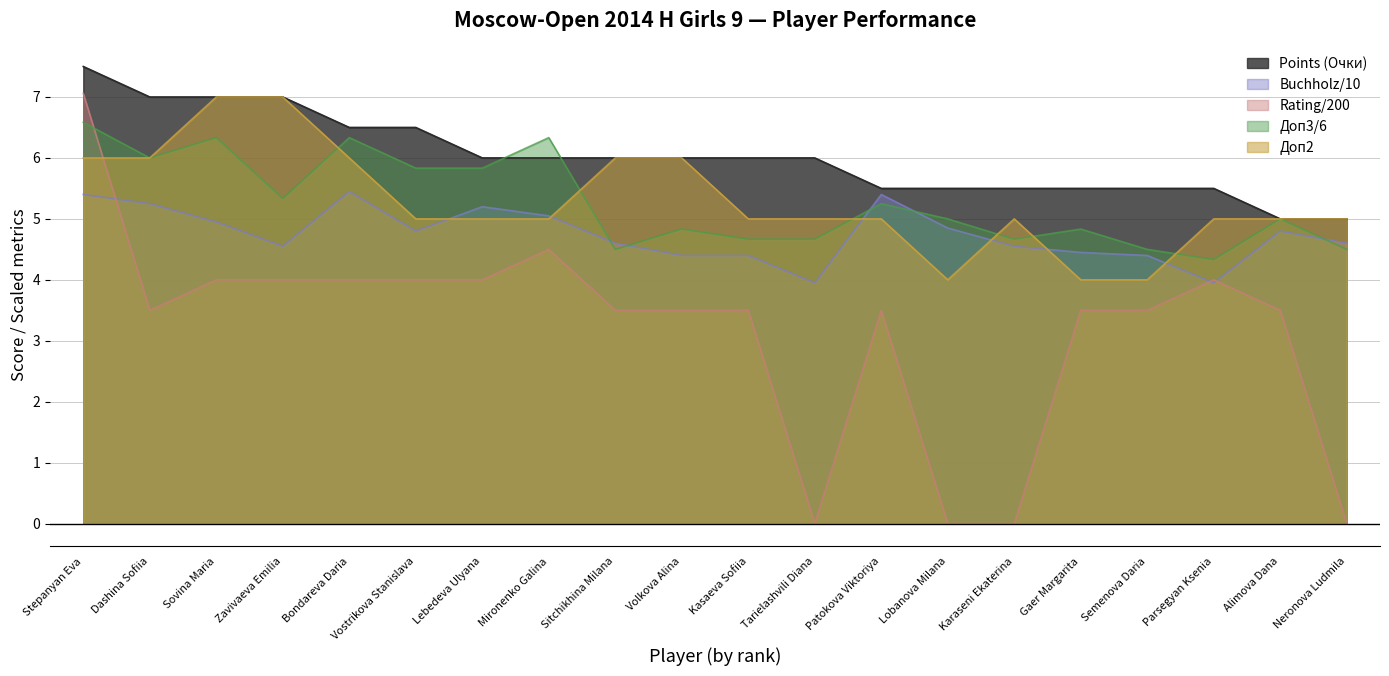

Reading left to right, list all the values displayed in this chart.

Points (Очки): Stepanyan Eva=7.5	Dashina Sofiia=7.0	Sovina Maria=7.0	Zavivaeva Emilia=7.0	Bondareva Daria=6.5	Vostrikova Stanislava=6.5	Lebedeva Ulyana=6.0	Mironenko Galina=6.0	Sitchikhina Milana=6.0	Volkova Alina=6.0	Kasaeva Sofiia=6.0	Tarielashvili Diana=6.0	Patokova Viktoriya=5.5	Lobanova Milana=5.5	Karaseni Ekaterina=5.5	Gaer Margarita=5.5	Semenova Daria=5.5	Parsegyan Ksenia=5.5	Alimova Dana=5.0	Neronova Ludmila=5.0
Buchholz (Доп1): Stepanyan Eva=5.4	Dashina Sofiia=5.2	Sovina Maria=5.0	Zavivaeva Emilia=4.5	Bondareva Daria=5.5	Vostrikova Stanislava=4.8	Lebedeva Ulyana=5.2	Mironenko Galina=5.0	Sitchikhina Milana=4.6	Volkova Alina=4.4	Kasaeva Sofiia=4.4	Tarielashvili Diana=4.0	Patokova Viktoriya=5.4	Lobanova Milana=4.8	Karaseni Ekaterina=4.5	Gaer Margarita=4.5	Semenova Daria=4.4	Parsegyan Ksenia=4.0	Alimova Dana=4.8	Neronova Ludmila=4.6
Rating (Рейт.): Stepanyan Eva=7.1	Dashina Sofiia=3.5	Sovina Maria=4.0	Zavivaeva Emilia=4.0	Bondareva Daria=4.0	Vostrikova Stanislava=4.0	Lebedeva Ulyana=4.0	Mironenko Galina=4.5	Sitchikhina Milana=3.5	Volkova Alina=3.5	Kasaeva Sofiia=3.5	Tarielashvili Diana=0.0	Patokova Viktoriya=3.5	Lobanova Milana=0.0	Karaseni Ekaterina=0.0	Gaer Margarita=3.5	Semenova Daria=3.5	Parsegyan Ksenia=4.0	Alimova Dana=3.5	Neronova Ludmila=0.0
Доп3: Stepanyan Eva=6.6	Dashina Sofiia=6.0	Sovina Maria=6.3	Zavivaeva Emilia=5.3	Bondareva Daria=6.3	Vostrikova Stanislava=5.8	Lebedeva Ulyana=5.8	Mironenko Galina=6.3	Sitchikhina Milana=4.5	Volkova Alina=4.8	Kasaeva Sofiia=4.7	Tarielashvili Diana=4.7	Patokova Viktoriya=5.2	Lobanova Milana=5.0	Karaseni Ekaterina=4.7	Gaer Margarita=4.8	Semenova Daria=4.5	Parsegyan Ksenia=4.3	Alimova Dana=5.0	Neronova Ludmila=4.5
Доп2: Stepanyan Eva=6.0	Dashina Sofiia=6.0	Sovina Maria=7.0	Zavivaeva Emilia=7.0	Bondareva Daria=6.0	Vostrikova Stanislava=5.0	Lebedeva Ulyana=5.0	Mironenko Galina=5.0	Sitchikhina Milana=6.0	Volkova Alina=6.0	Kasaeva Sofiia=5.0	Tarielashvili Diana=5.0	Patokova Viktoriya=5.0	Lobanova Milana=4.0	Karaseni Ekaterina=5.0	Gaer Margarita=4.0	Semenova Daria=4.0	Parsegyan Ksenia=5.0	Alimova Dana=5.0	Neronova Ludmila=5.0